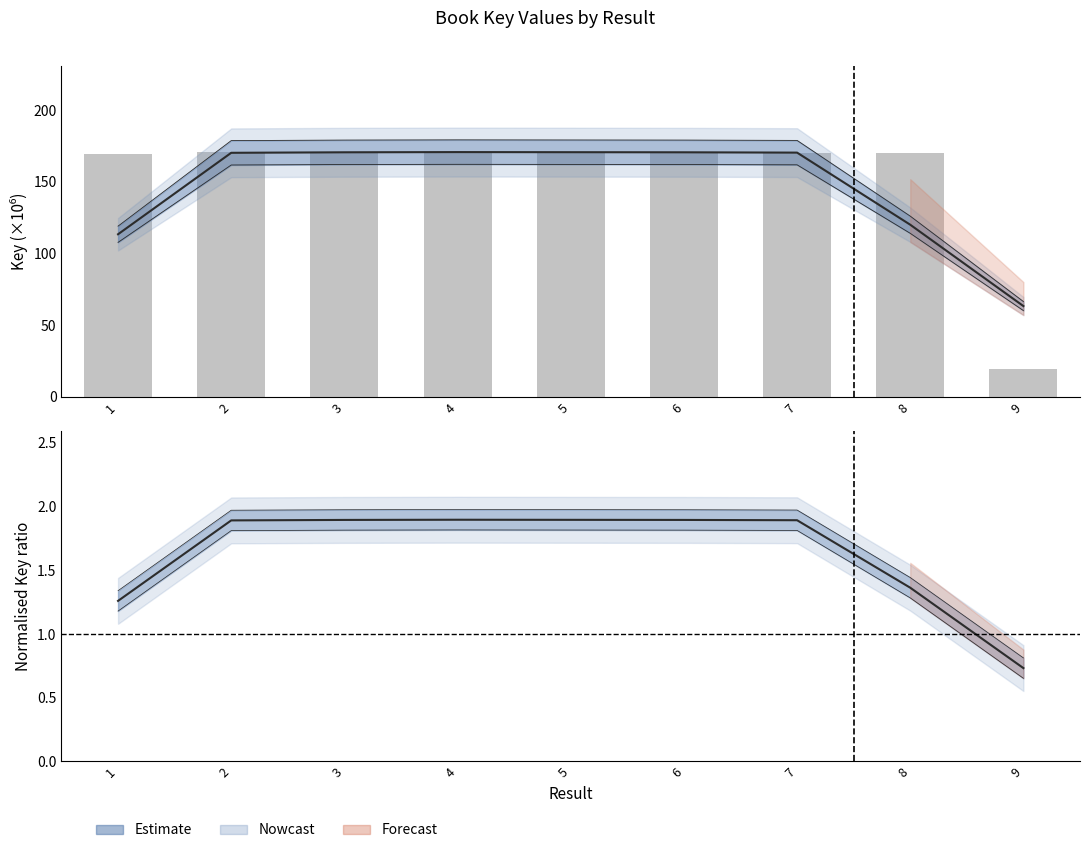

How many values in the Key (raw) series exceed 170?

7